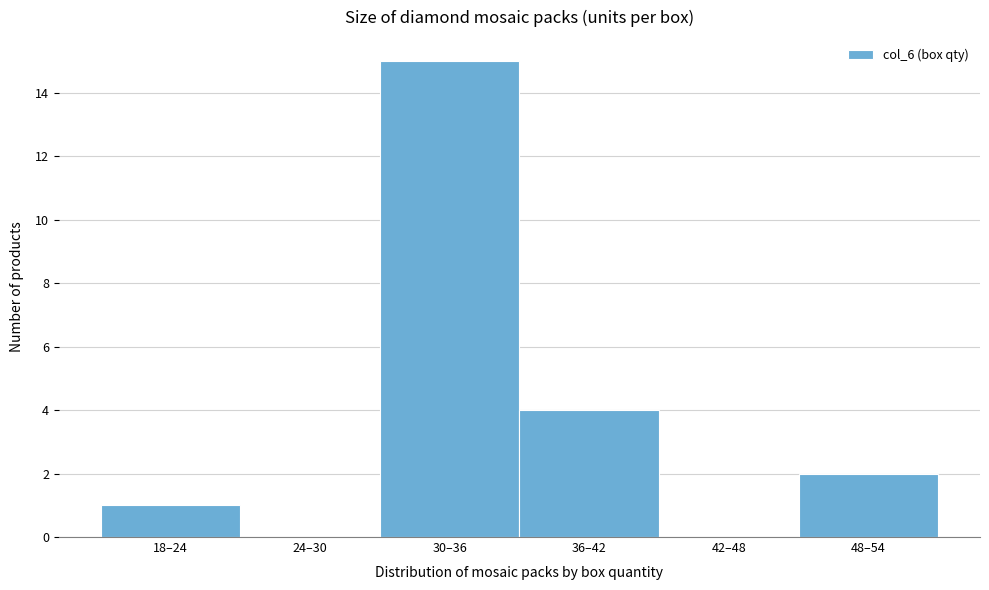

Reading right to left, what are all the values shown in this chart?

48–54=2	42–48=0	36–42=4	30–36=15	24–30=0	18–24=1